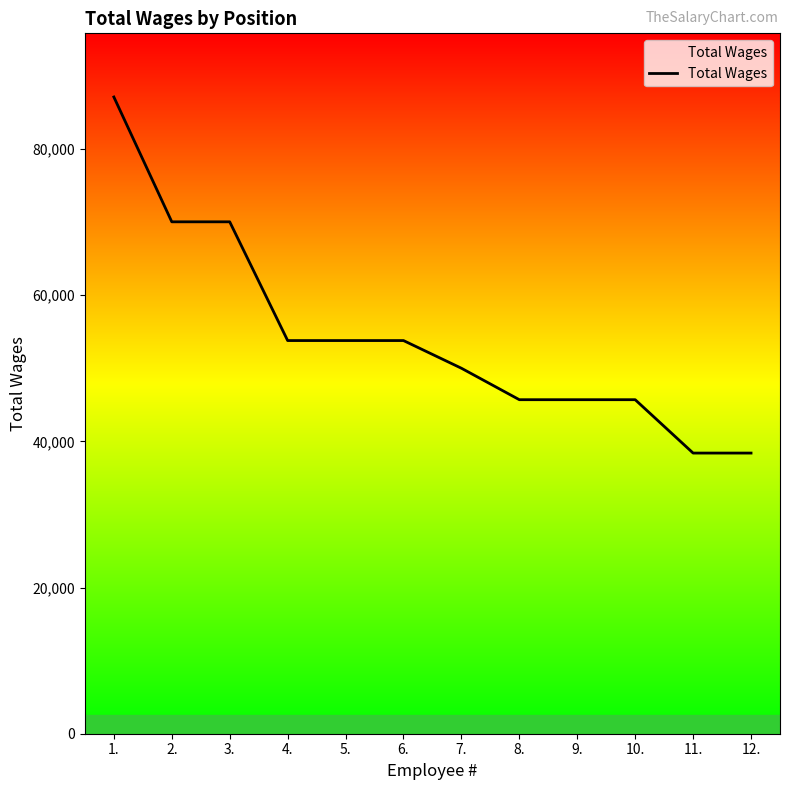

What is the minimum value shown in the chart?

38396